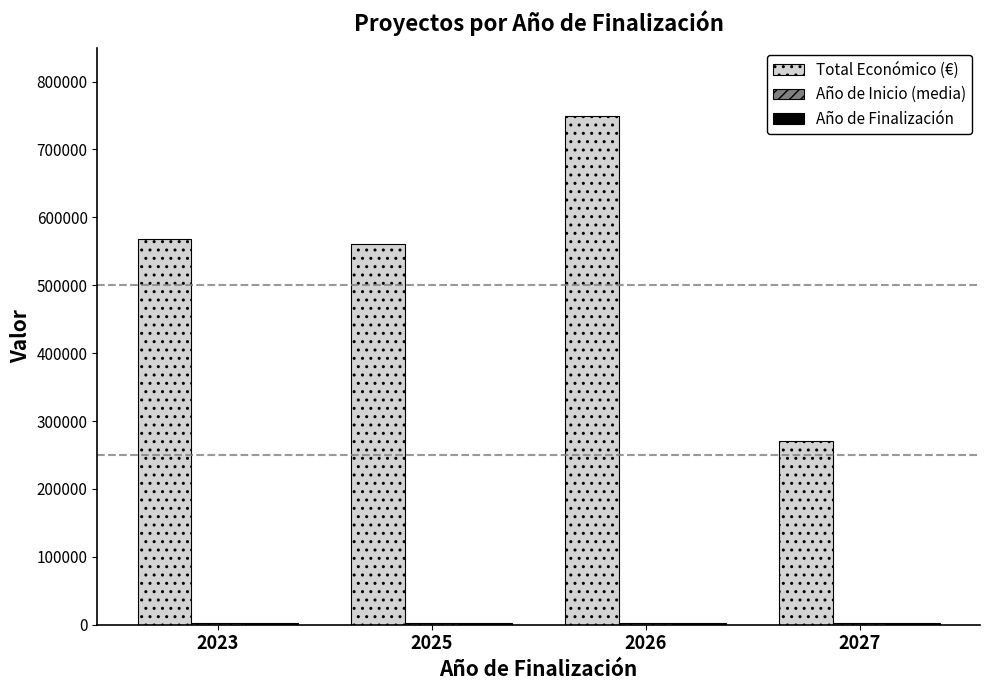

Which series has the largest total across all categories?

Total Económico (€)